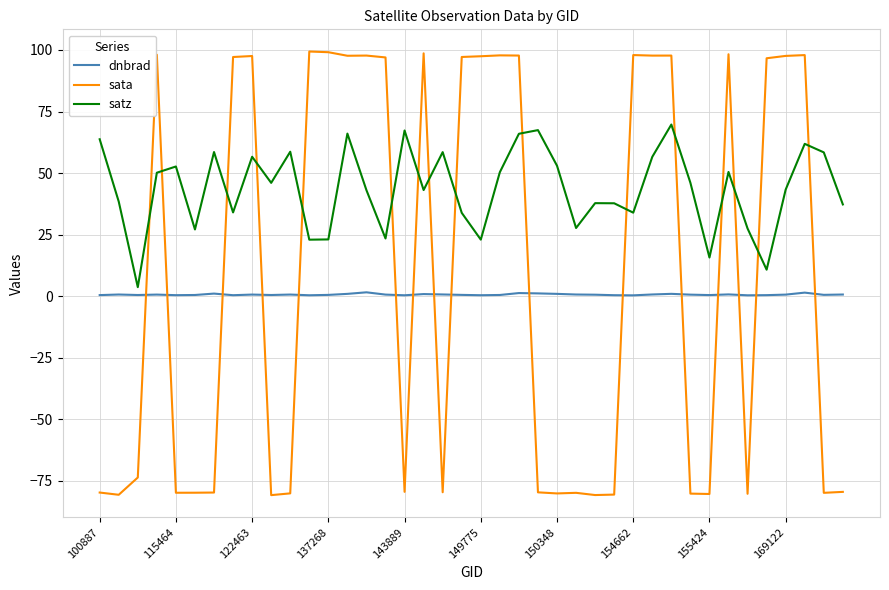

How many interior local valleys does the satz series have?

12